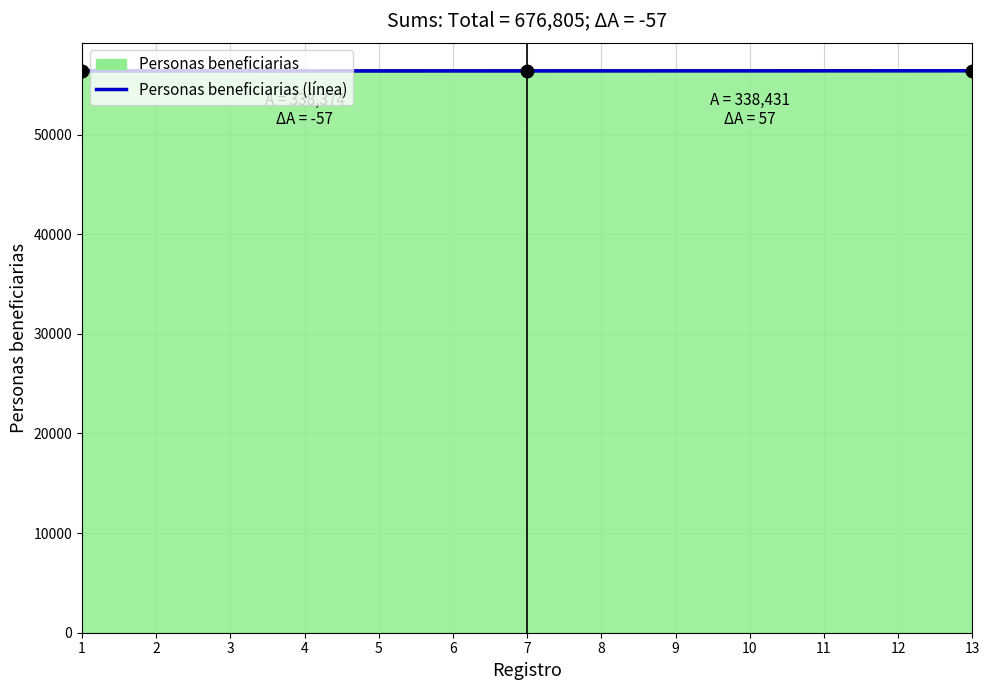

What is the minimum value shown in the chart?

56392.0